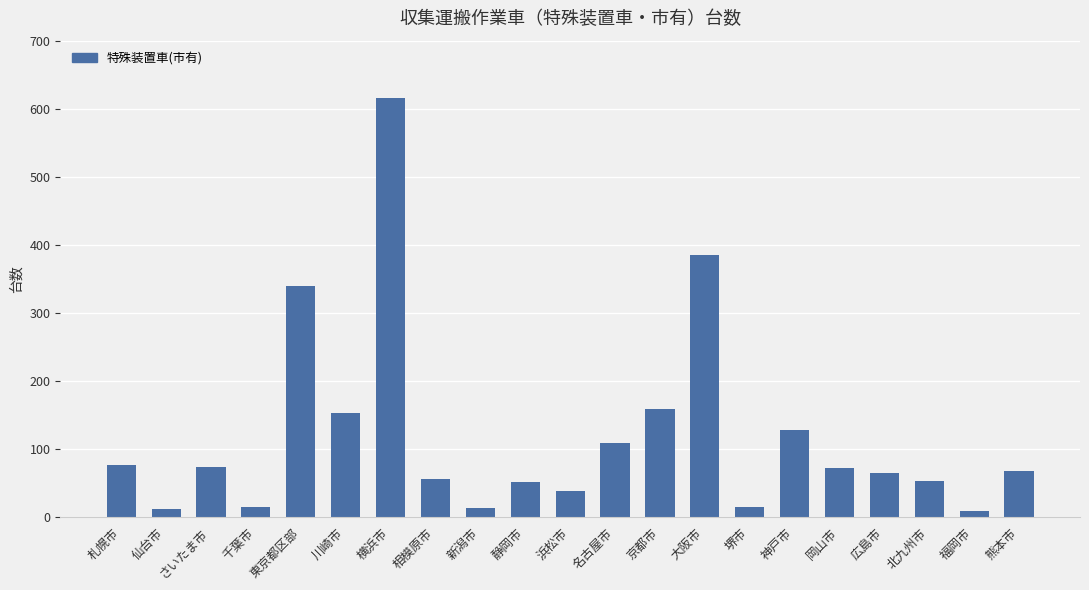

What is the sum of the values at 熊本市 and 岡山市?

140